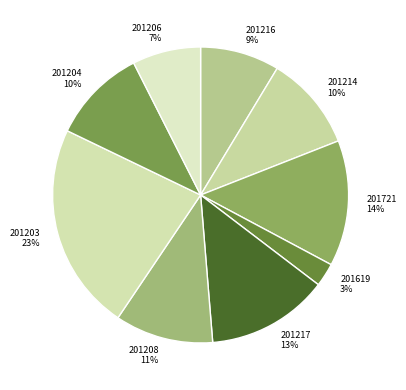

What is the ratio of the value at 201208 11% to the value at 201721 14%?

0.8